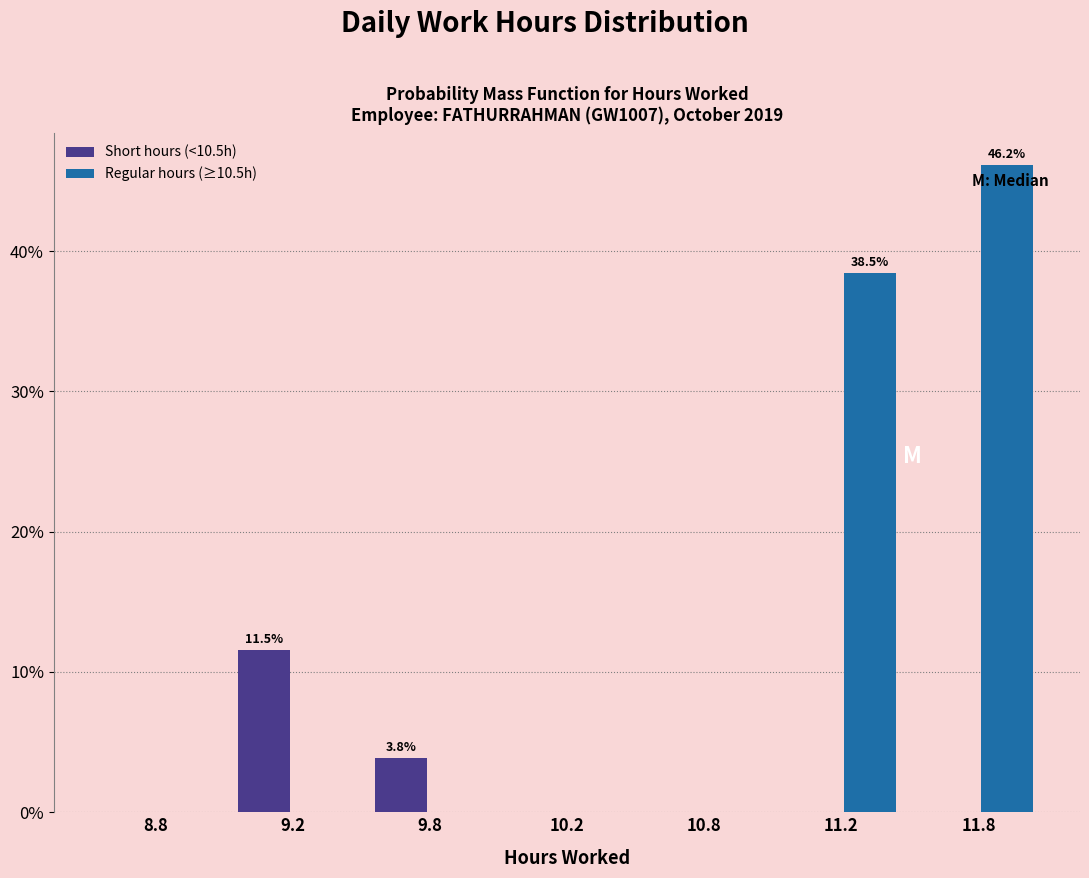

Reading left to right, extract all data points from this chart.

Short hours (<10.5h): 8.8=0.0	9.2=11.5	9.8=3.8	10.2=0.0	10.8=0.0	11.2=0.0	11.8=0.0
Regular hours (≥10.5h): 8.8=0.0	9.2=0.0	9.8=0.0	10.2=0.0	10.8=0.0	11.2=38.5	11.8=46.2